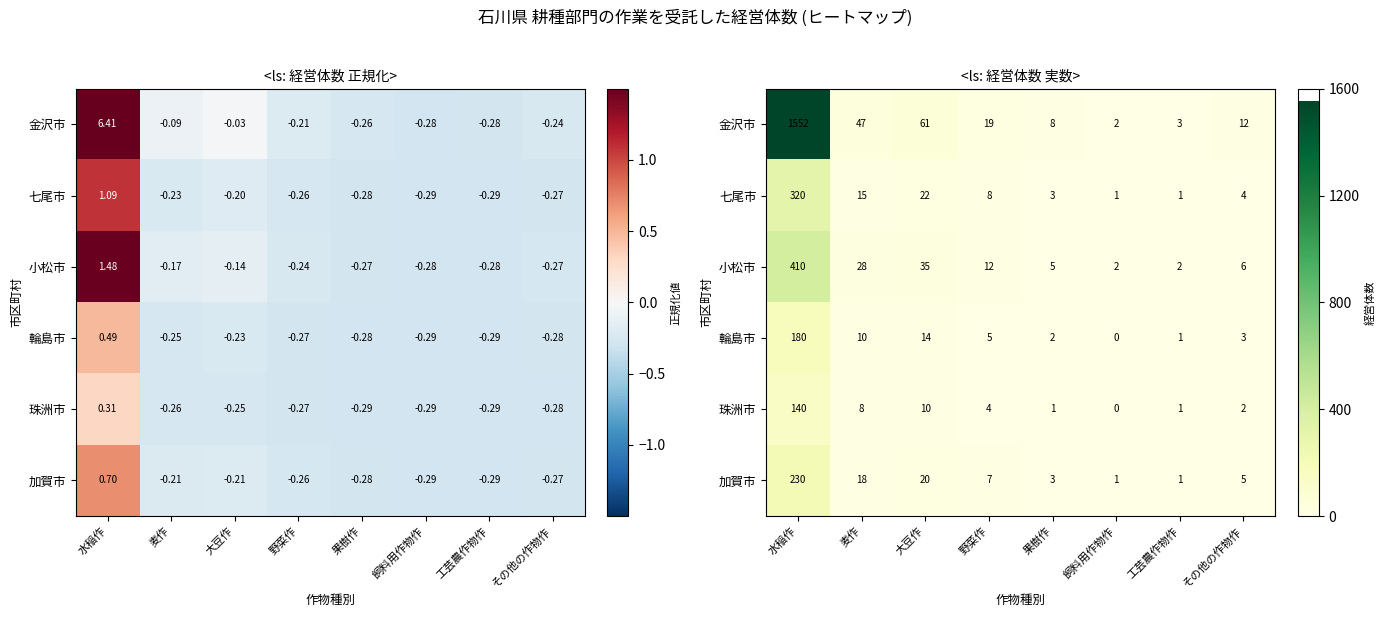

Is it true that 輪島市 equals 3 at その他の作物作?

True